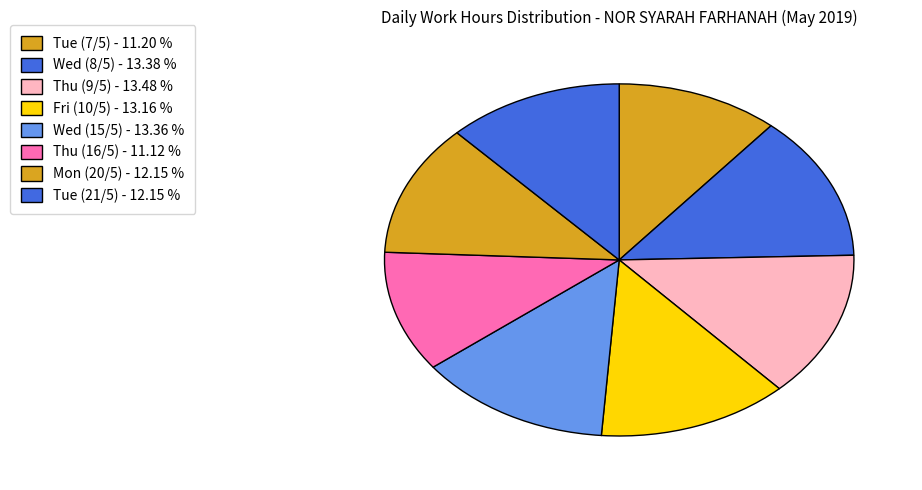

Count the number of slices in the pie.

8